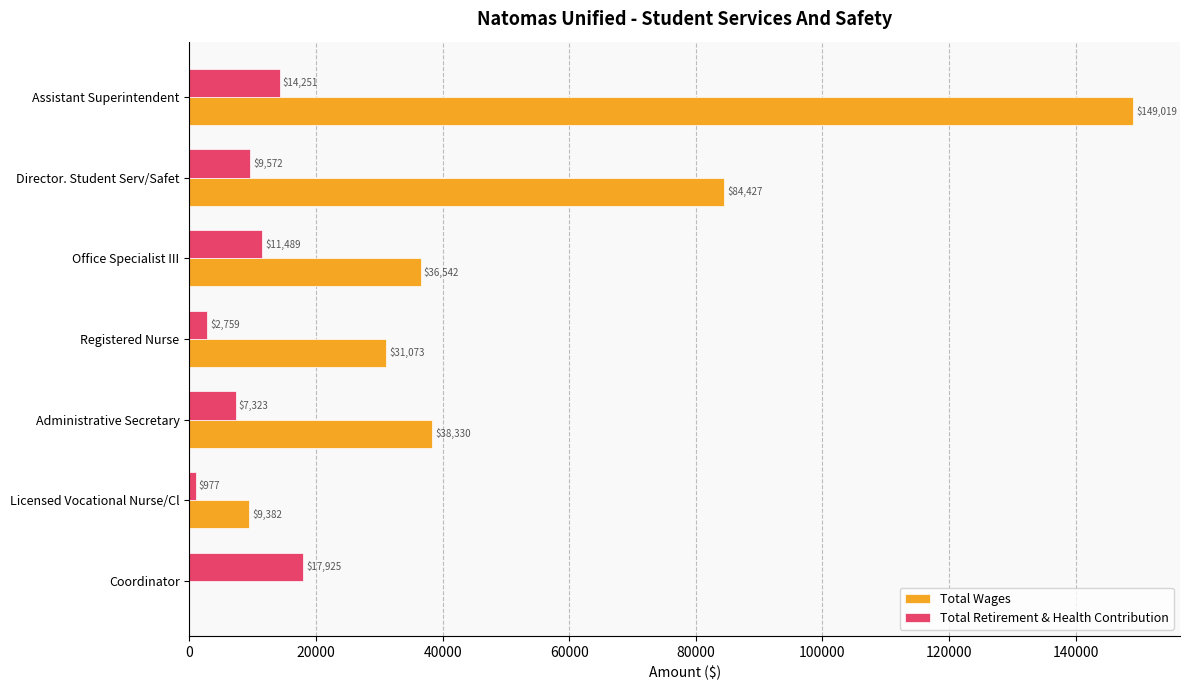

Which series changed the most between Office Specialist III and Licensed Vocational Nurse/Cl?

Total Wages